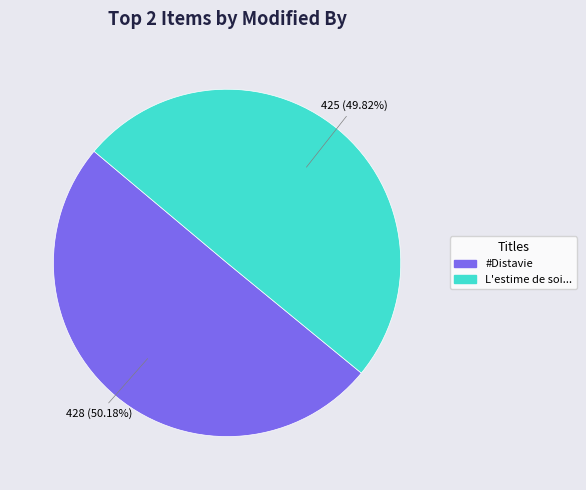

Does any single category account for the majority?

Yes